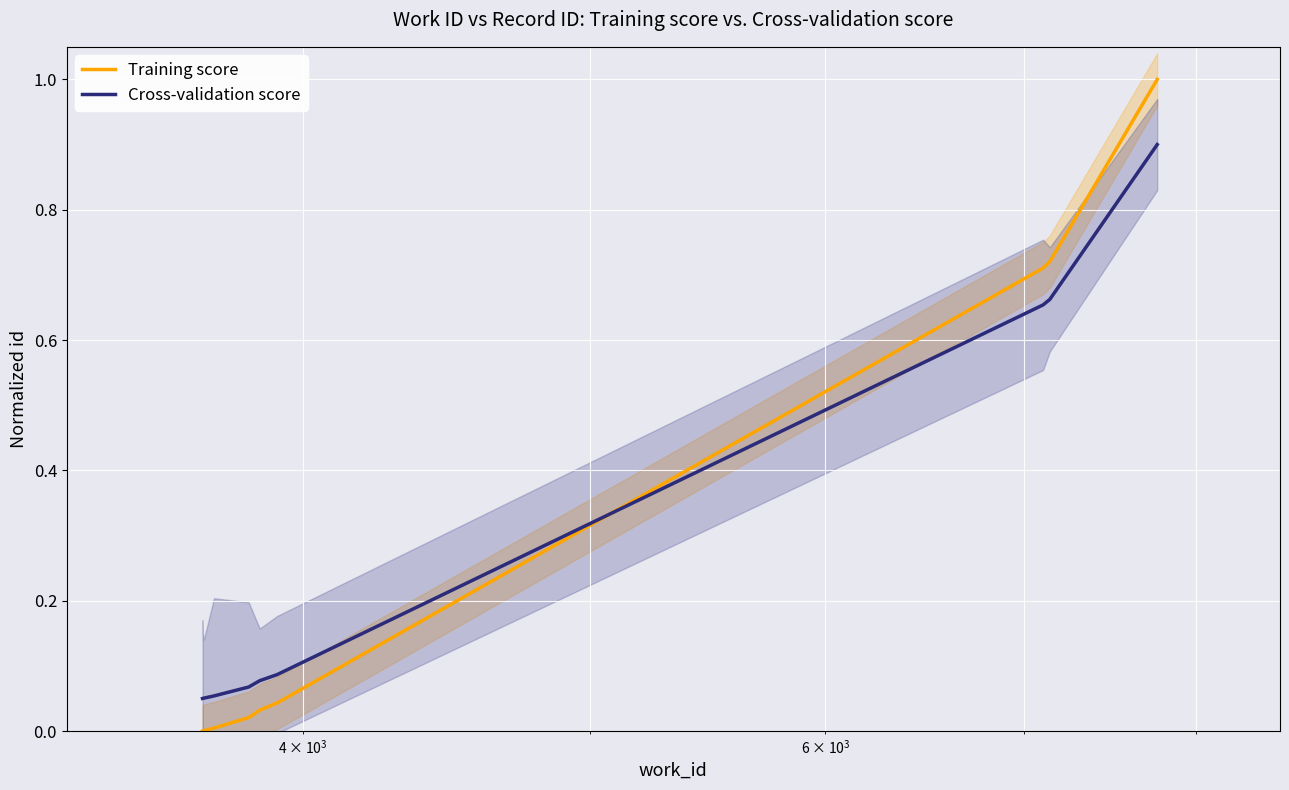

What is the difference between the second highest and minimum values in the Training score series?

0.7